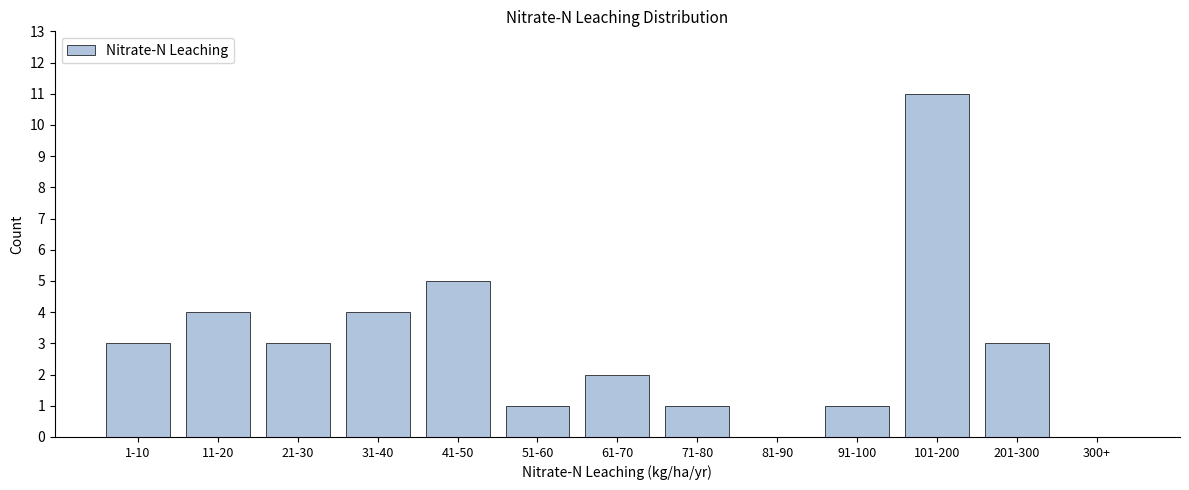

Reading left to right, transcribe all the data shown in this chart.

1-10=3	11-20=4	21-30=3	31-40=4	41-50=5	51-60=1	61-70=2	71-80=1	81-90=0	91-100=1	101-200=11	201-300=3	300+=0